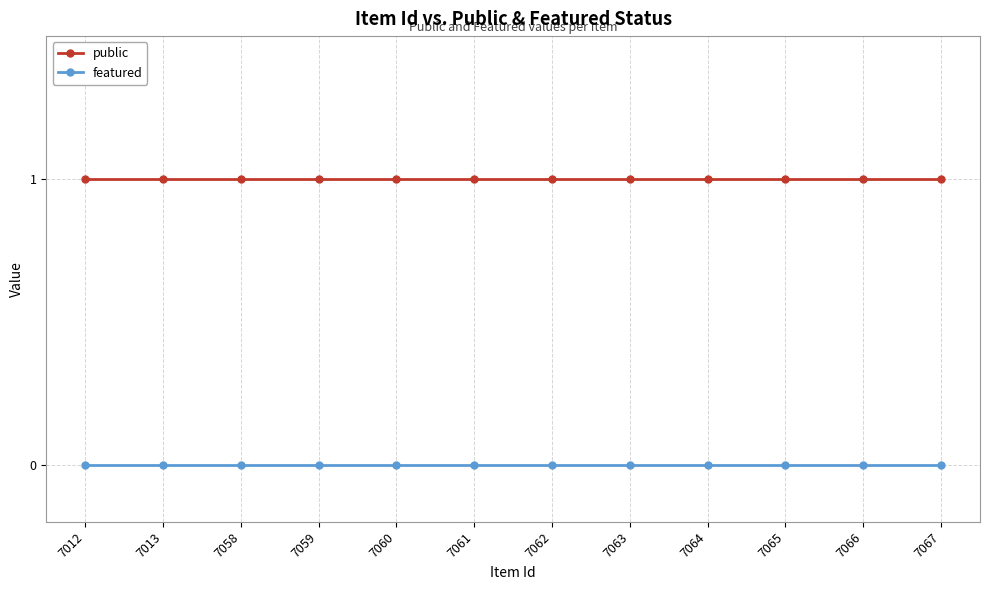

The public series shows 0 at 7062. True or false?

False